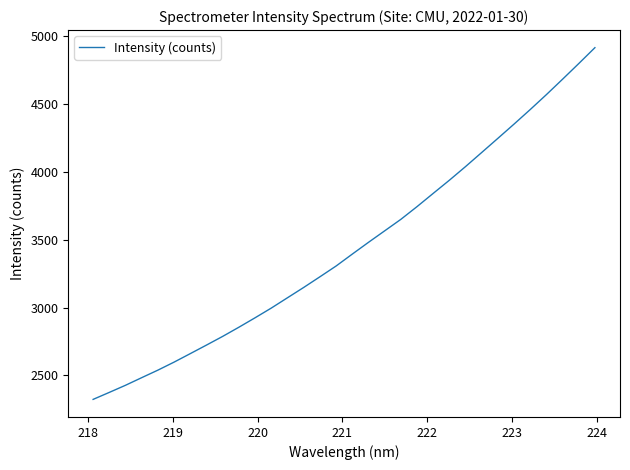

What is the difference between the maximum and minimum values?

2592.8